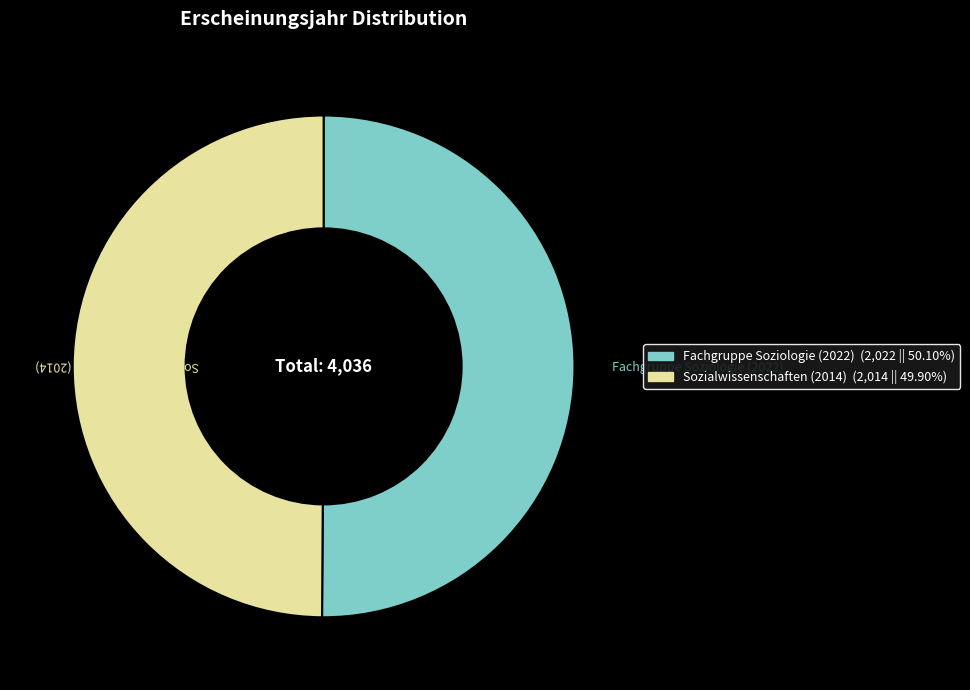

Approximately how many times larger is the value at Sozialwissenschaften (2014) compared to Fachgruppe Soziologie (2022)?

1.0